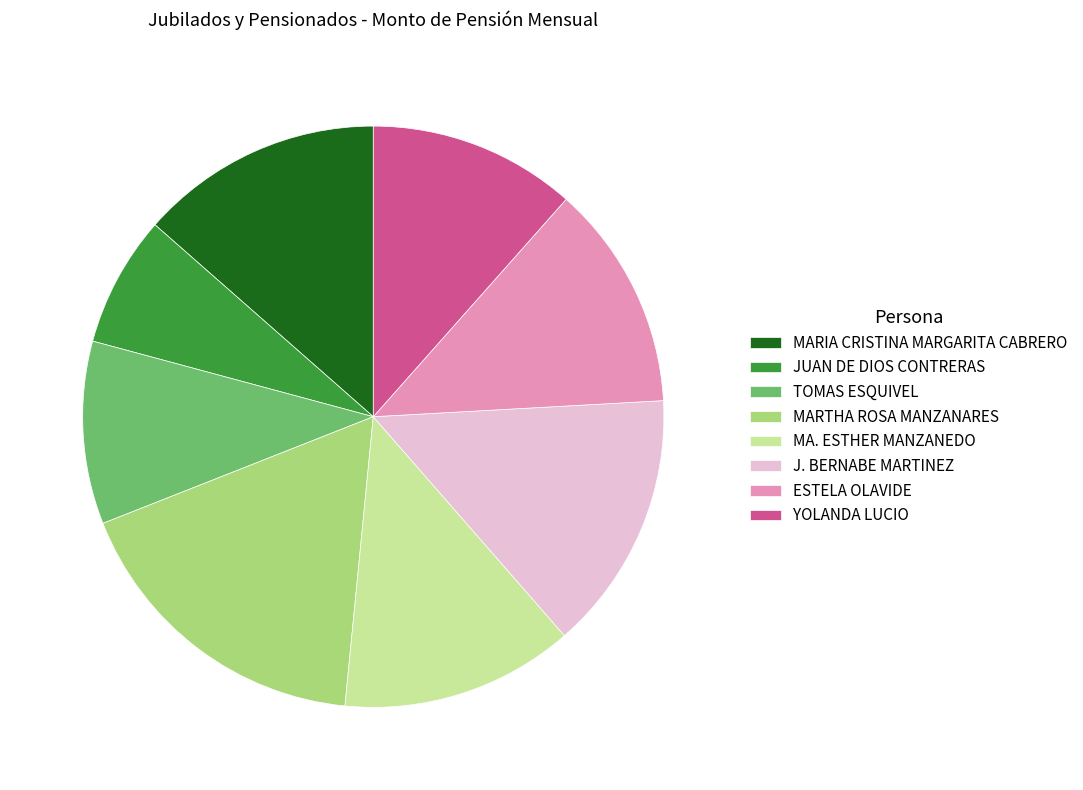

Approximately how many times larger is the value at JUAN DE DIOS CONTRERAS compared to YOLANDA LUCIO?

0.6